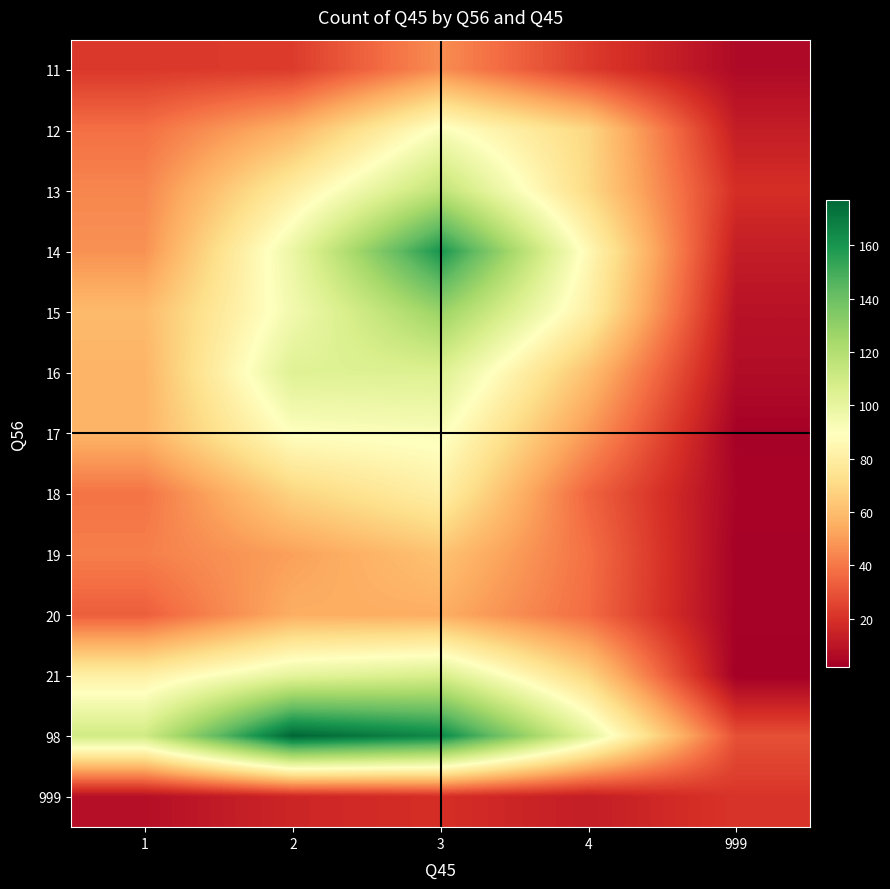

Where does the 999 series first go above 16?

3